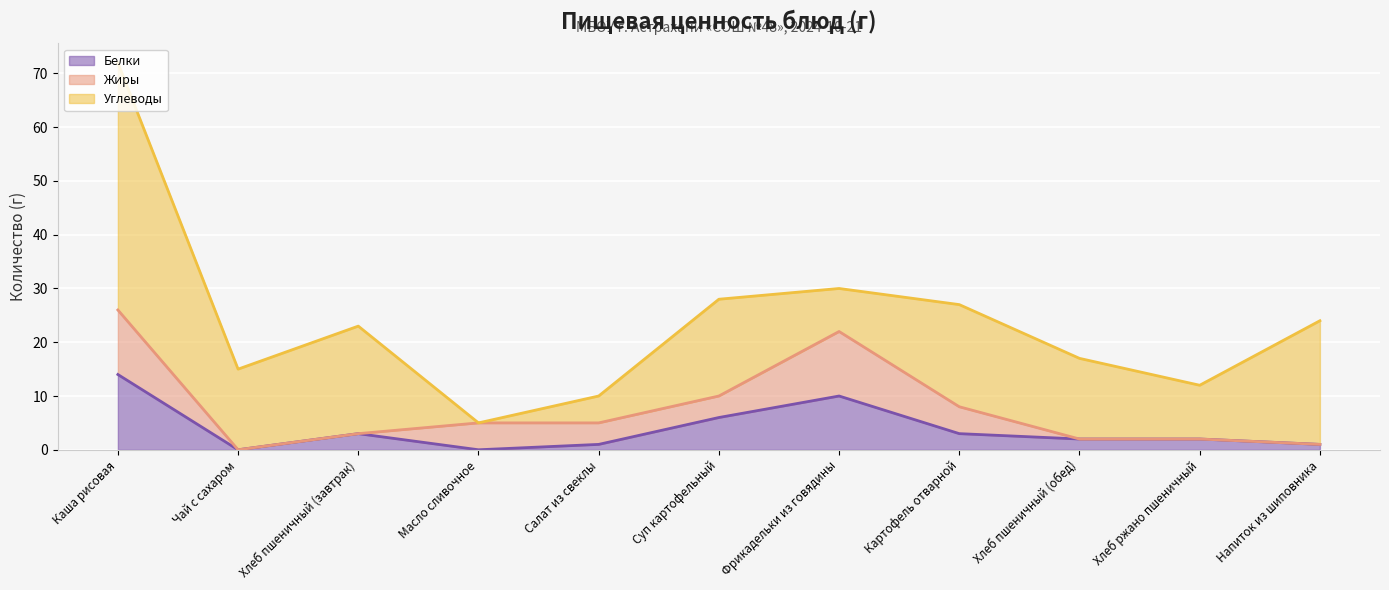

The Углеводы series shows 8 at Фрикадельки из говядины. True or false?

True